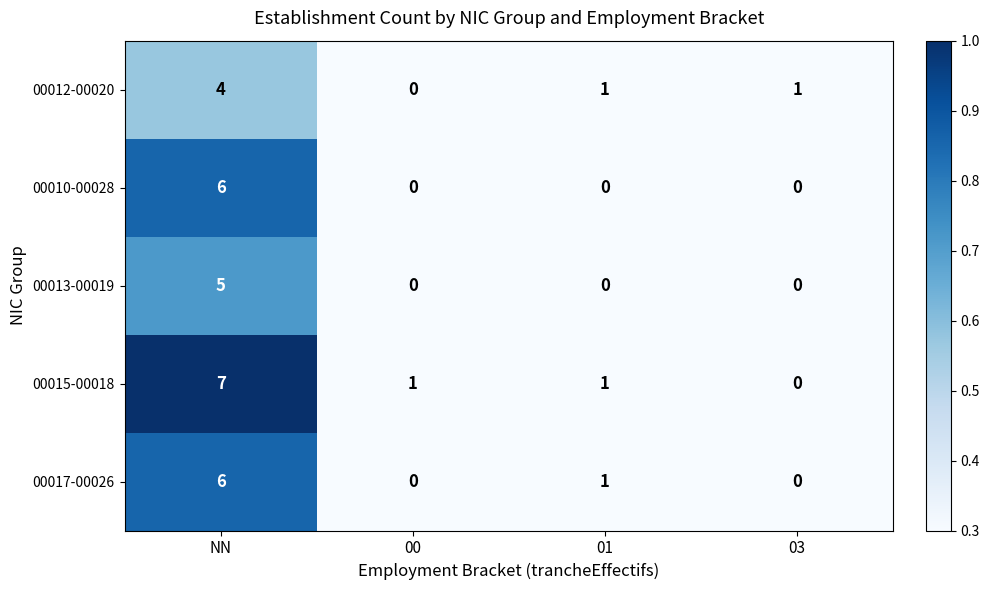

At how many categories does at least one series exceed 0?

4